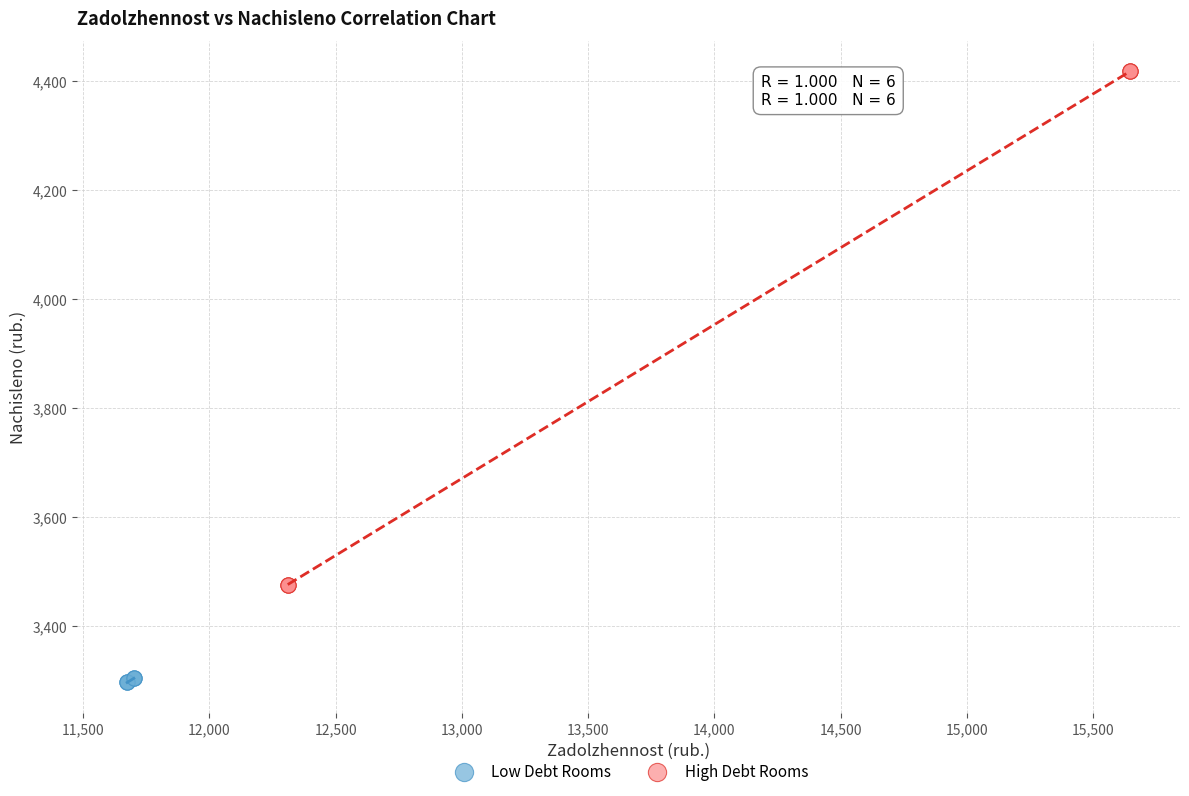

Which series contains the lowest Y value?

Low Debt Rooms